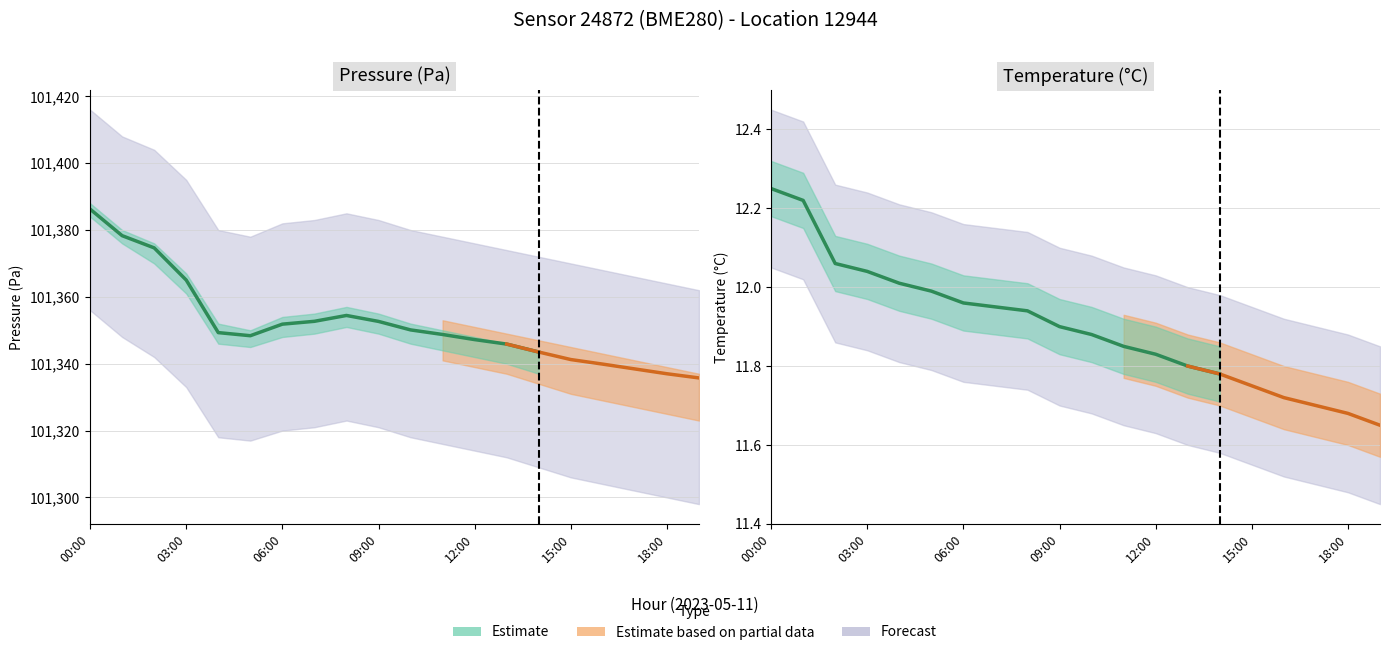

What is the value of the temperature point at the 9th from the left?

11.9